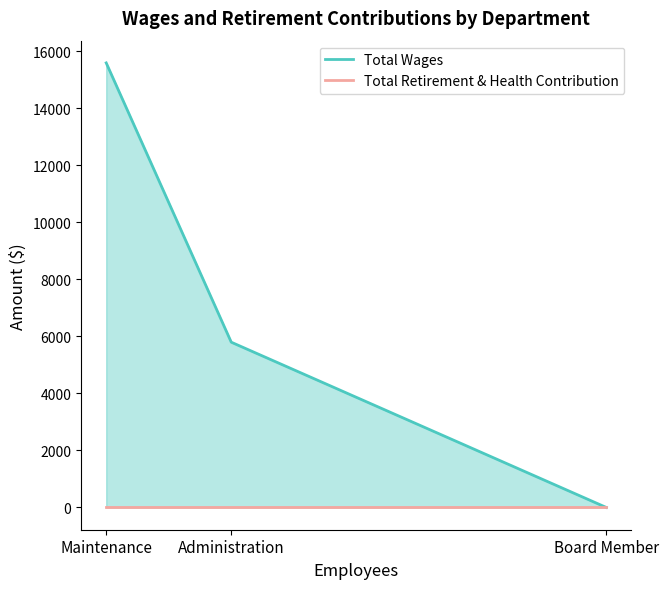

List the series in order of their peak value, lowest first.

Total Retirement & Health Contribution, Total Wages